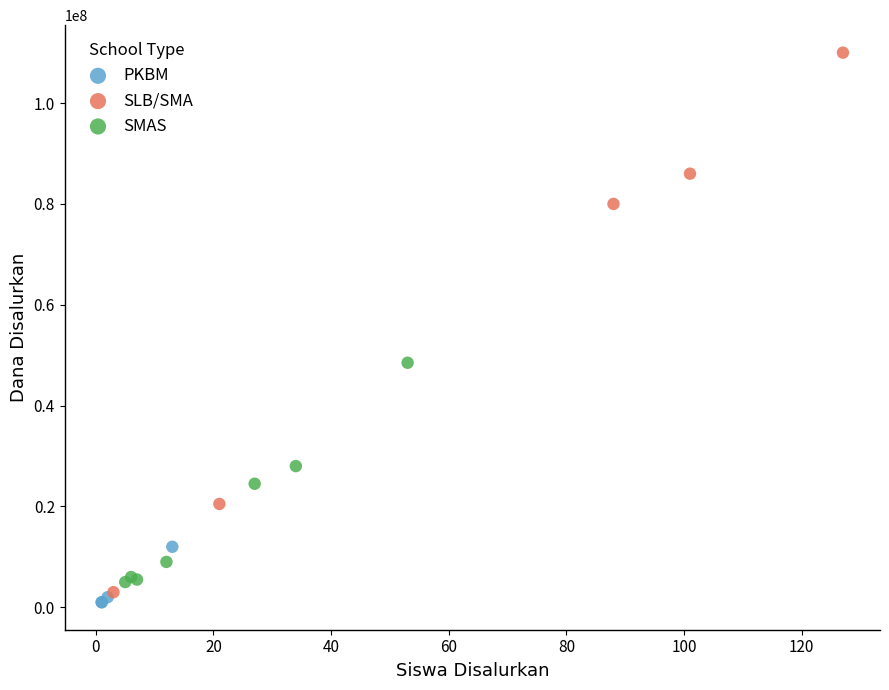

Which series has the widest spread of Y values?

SLB/SMA